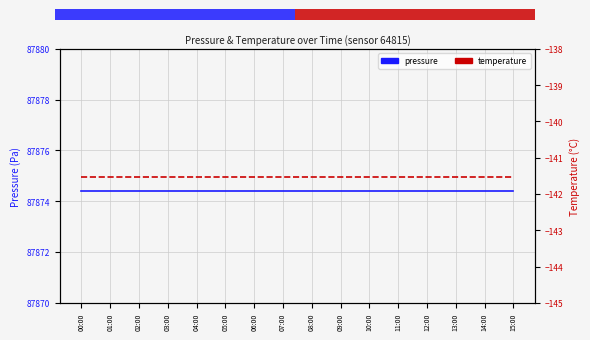

What is the label of the 14th point from the right?

02:00